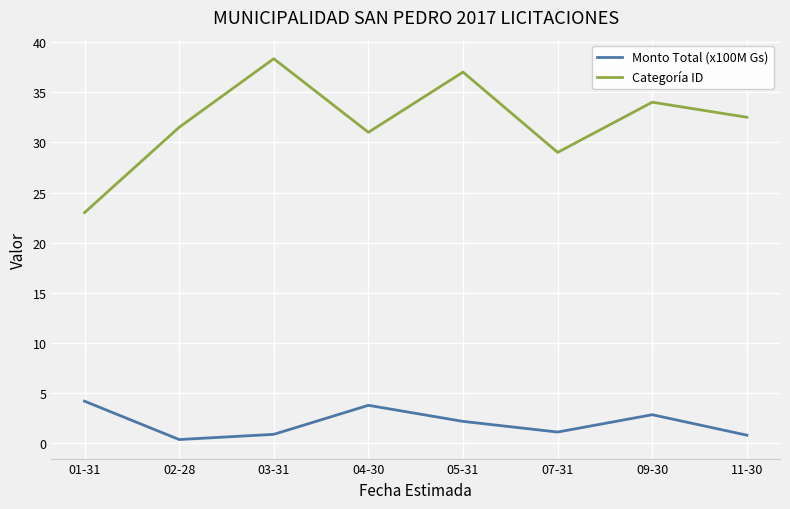

Which series has the widest spread of values?

Categoría ID